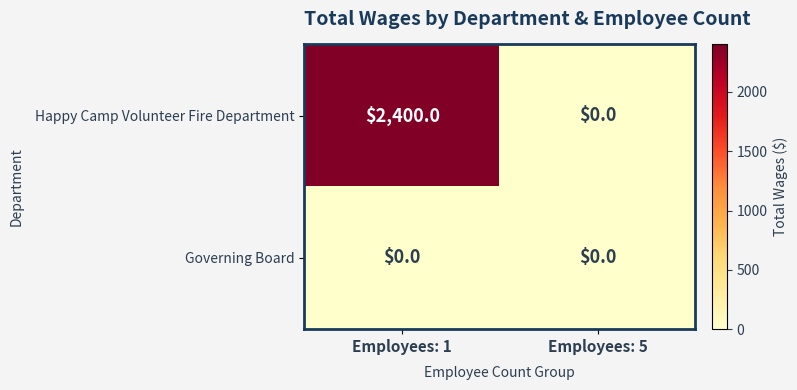

Is it true that Happy Camp Volunteer Fire Department equals 0 at Employees: 5?

True